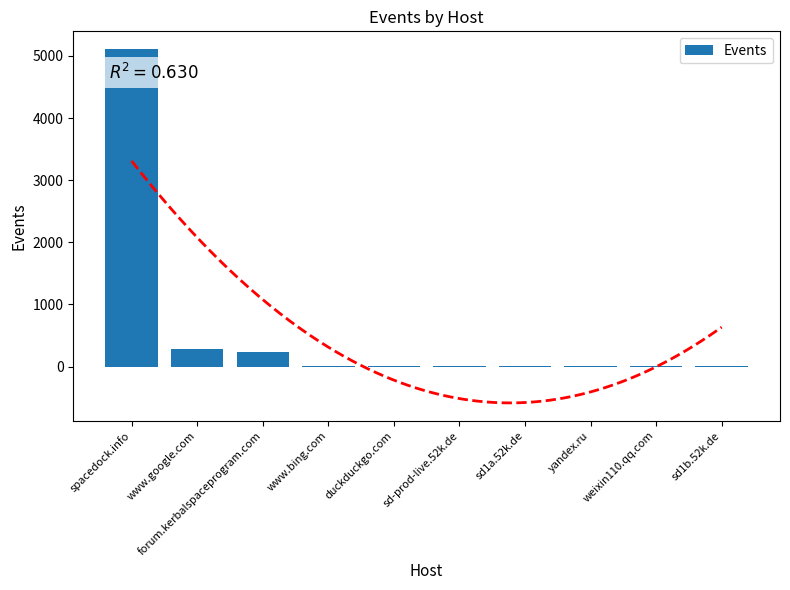

Reading left to right, transcribe all the data shown in this chart.

spacedock.info=5112	www.google.com=286	forum.kerbalspaceprogram.com=229	www.bing.com=13	duckduckgo.com=13	sd-prod-live.52k.de=12	sd1a.52k.de=9	yandex.ru=7	weixin110.qq.com=5	sd1b.52k.de=4